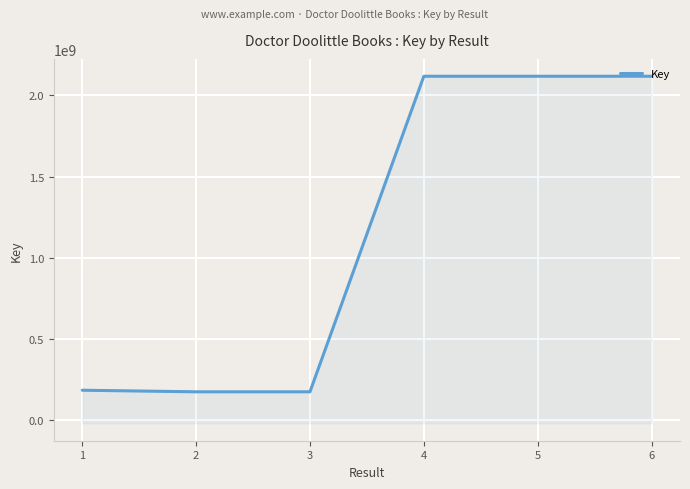

The chart shows a value of 185029972 at 1. True or false?

True